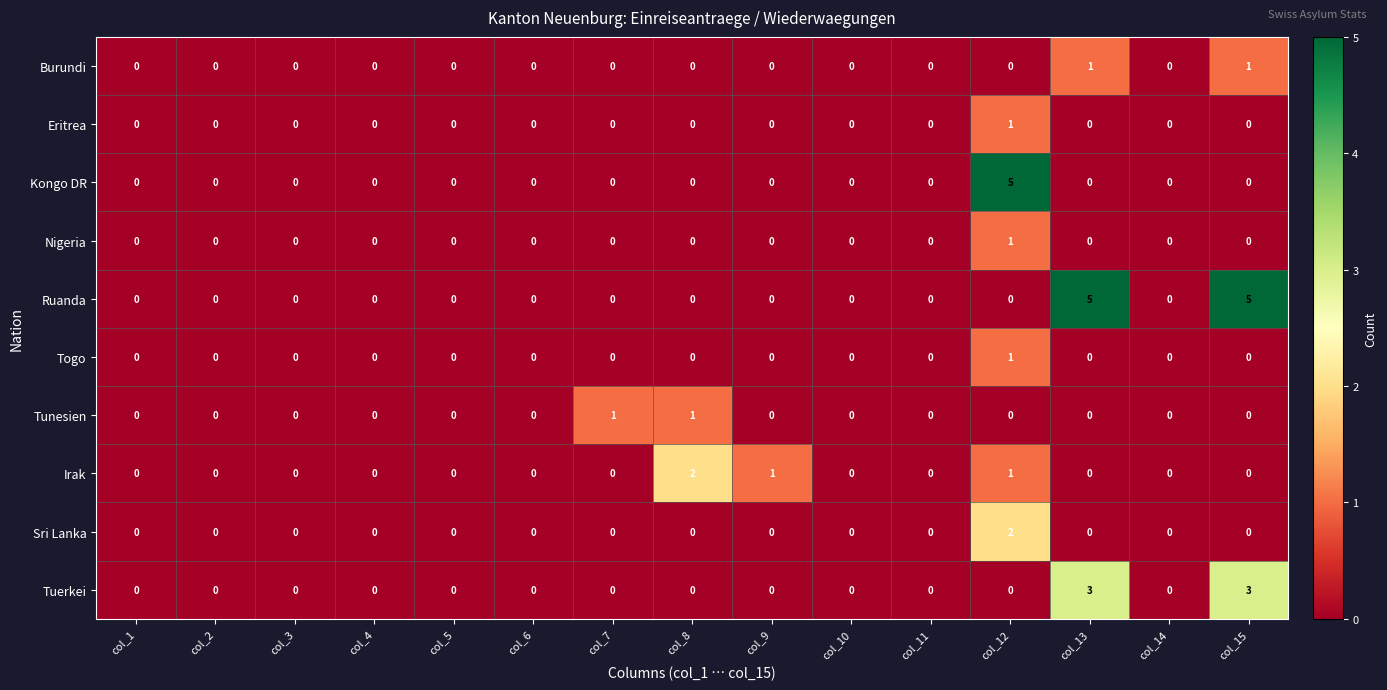

The value of Burundi at col_9 is 0. True or false?

True